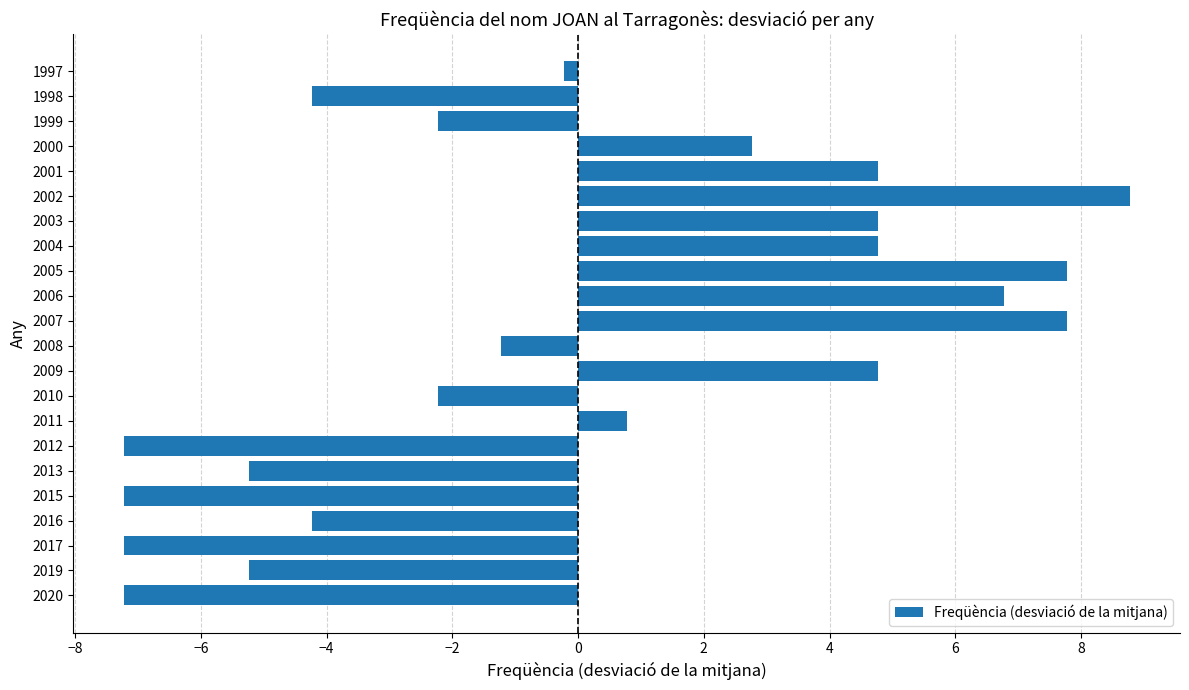

Count the number of data series in this chart.

1